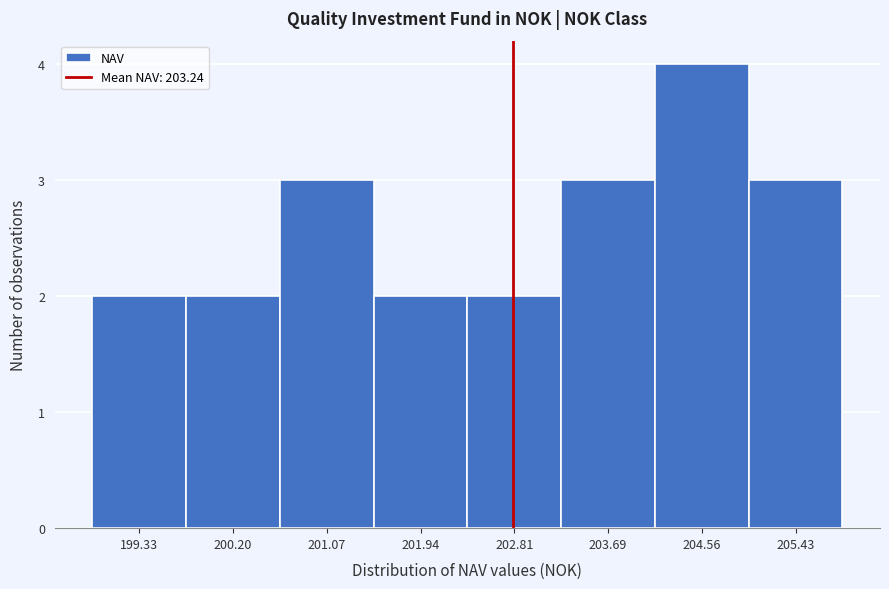

Reading left to right, list all the values displayed in this chart.

2	2	3	2	2	3	4	3